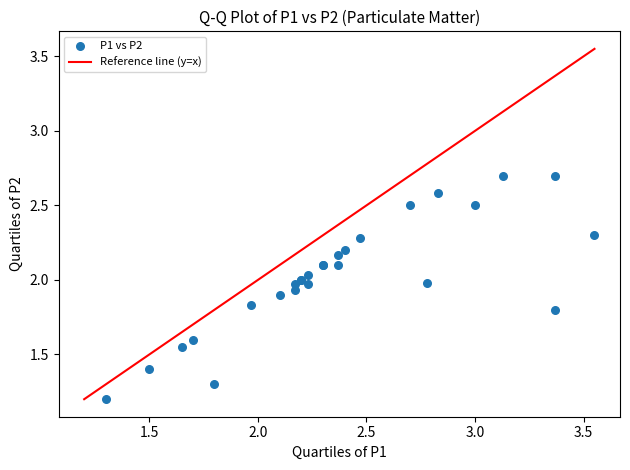

What Y value in the scatter plot is closest to 1?

1.2